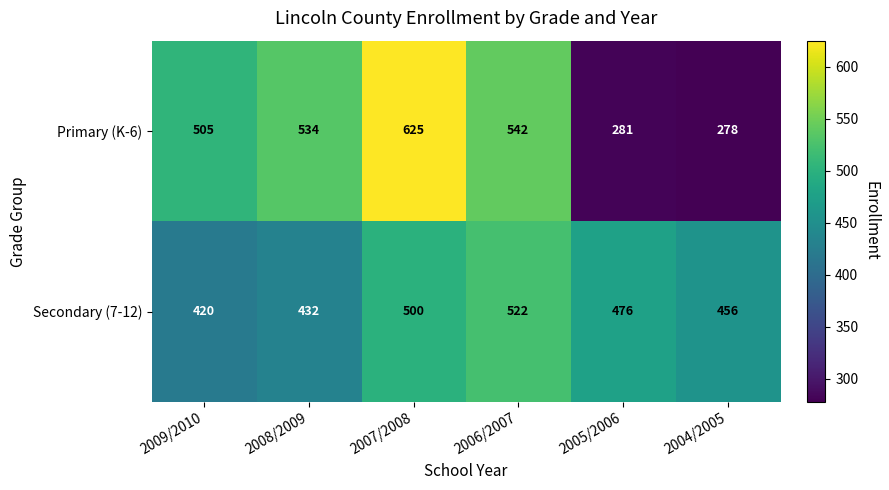

List the series in order of their overall mean, highest first.

Secondary (7-12), Primary (K-6)